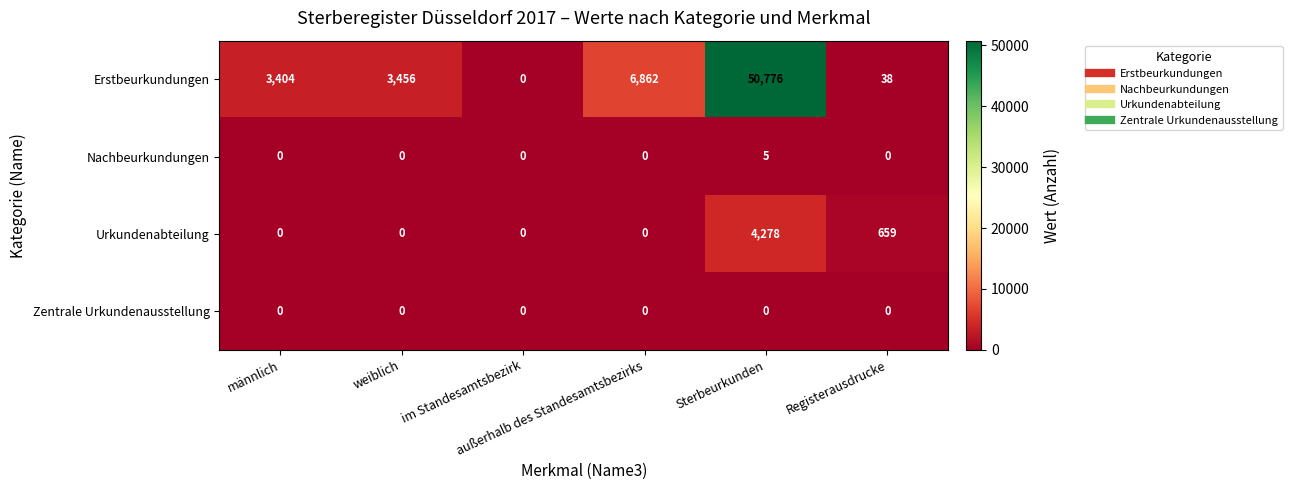

What is the greatest value displayed?

50776